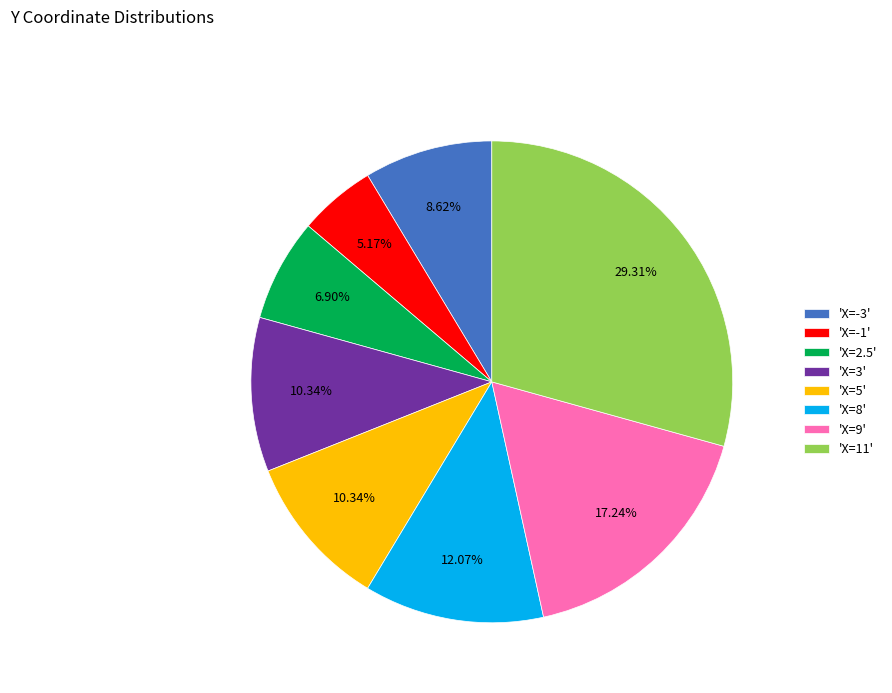

Which has a higher value, 'X=-3' or 'X=3'?

'X=3'